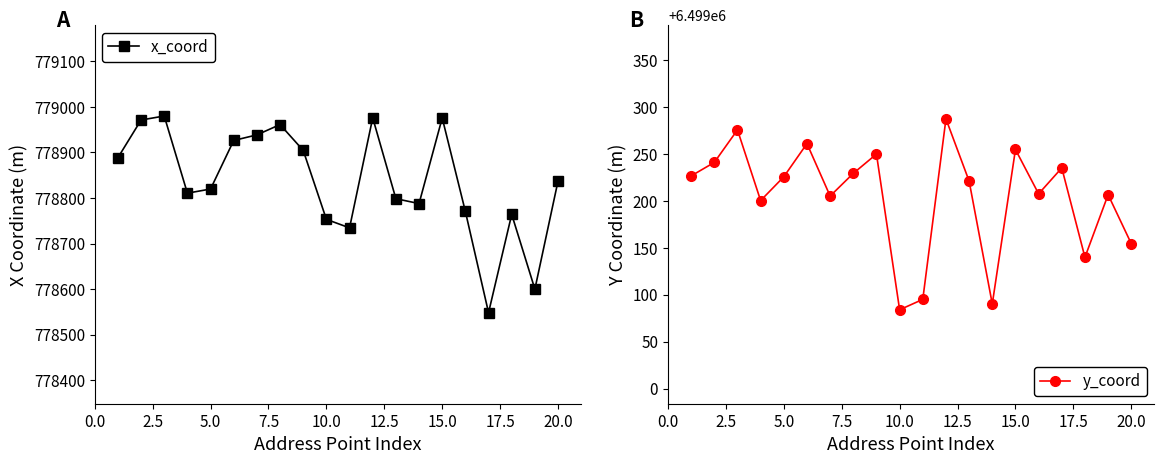

True or false: y_coord and x_coord cross at least once.

False